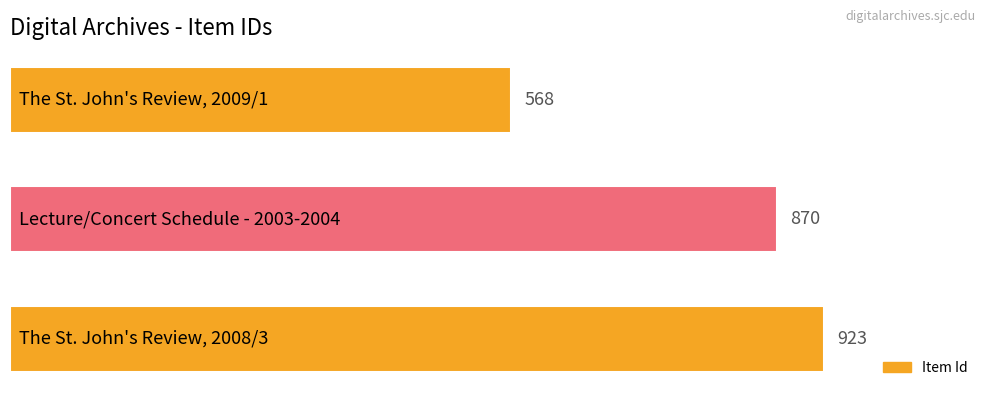

What is the maximum value shown in the chart?

923